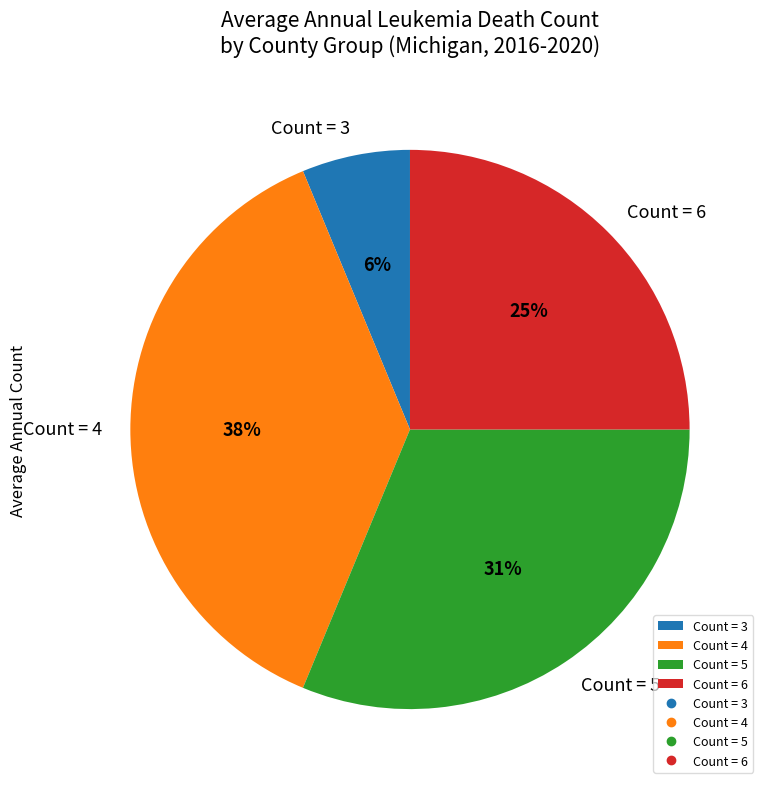

Is there a majority slice in this chart?

No